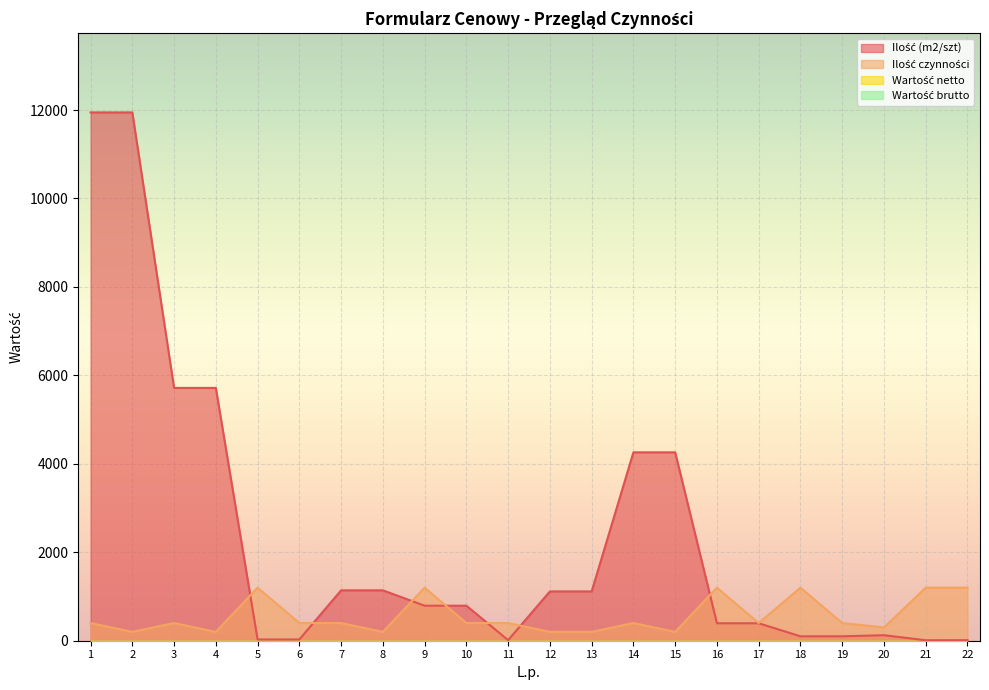

What is the maximum value for Ilość czynności?

1200.0